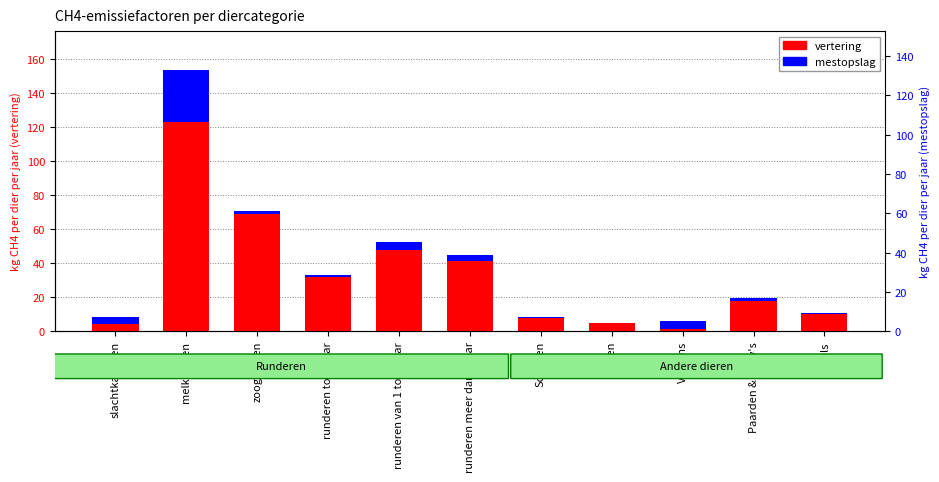

What is the label of the 10th bar from the right?

melkkoeien